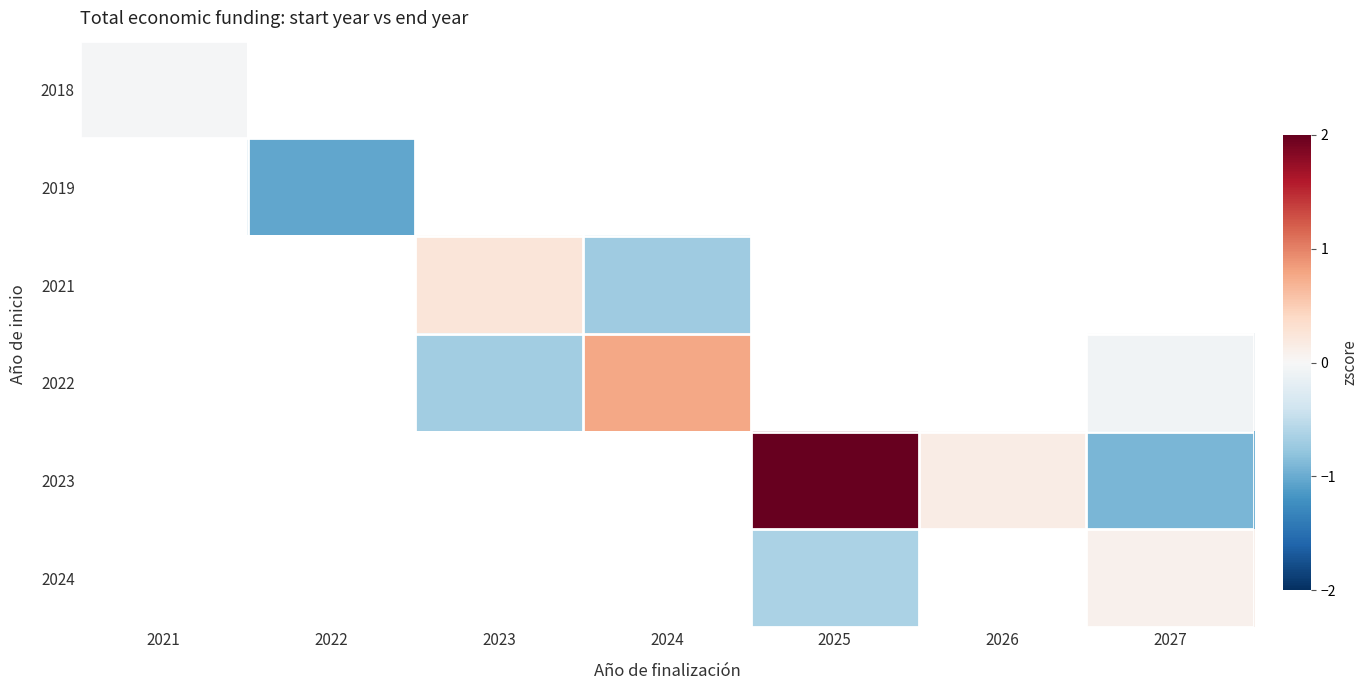

Count the number of data series in this chart.

6